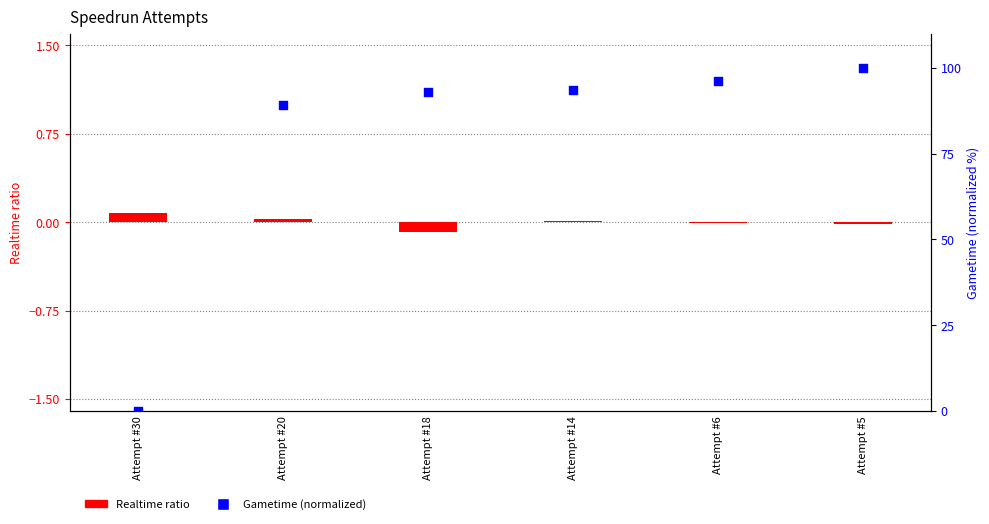

Which series reaches the minimum Y coordinate?

Realtime ratio